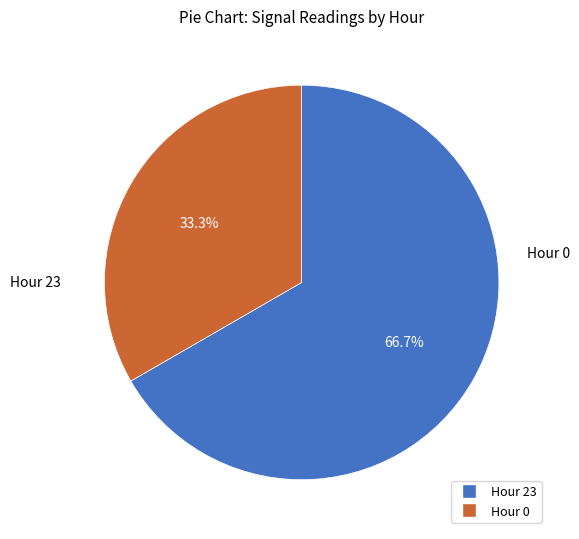

Rank the categories by value from lowest to highest.

Hour 0, Hour 23